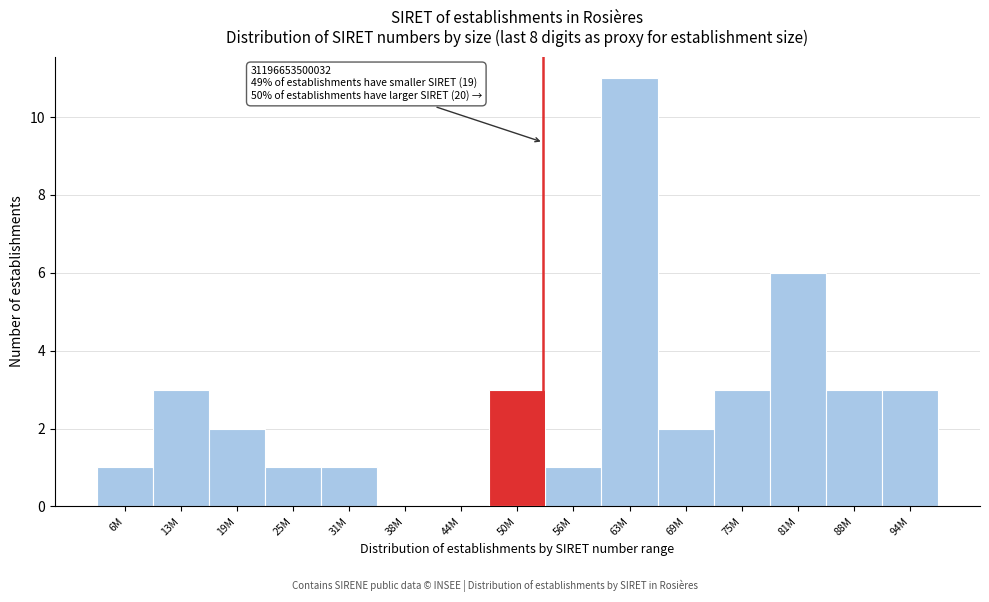

Reading left to right, what are all the values shown in this chart?

6M=1	13M=3	19M=2	25M=1	31M=1	38M=0	44M=0	50M=3	56M=1	63M=11	69M=2	75M=3	81M=6	88M=3	94M=3